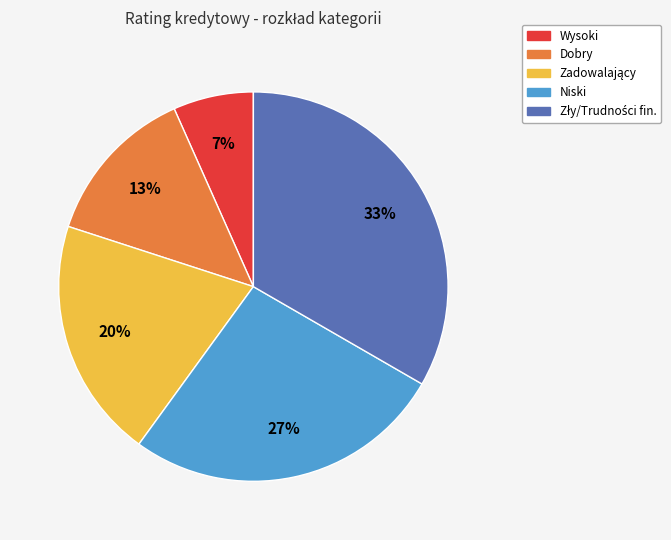

Do Niski and Wysoki together represent more than half of the pie?

No